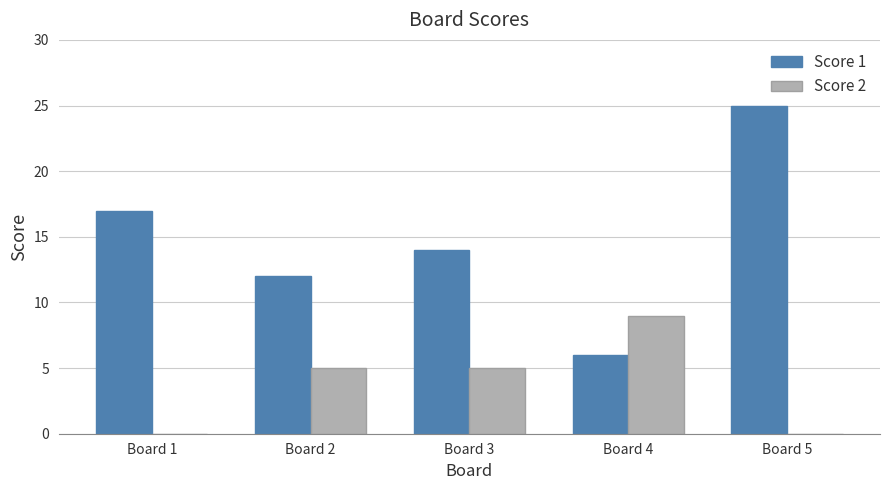

What is the average value of the Score 2 series?

4